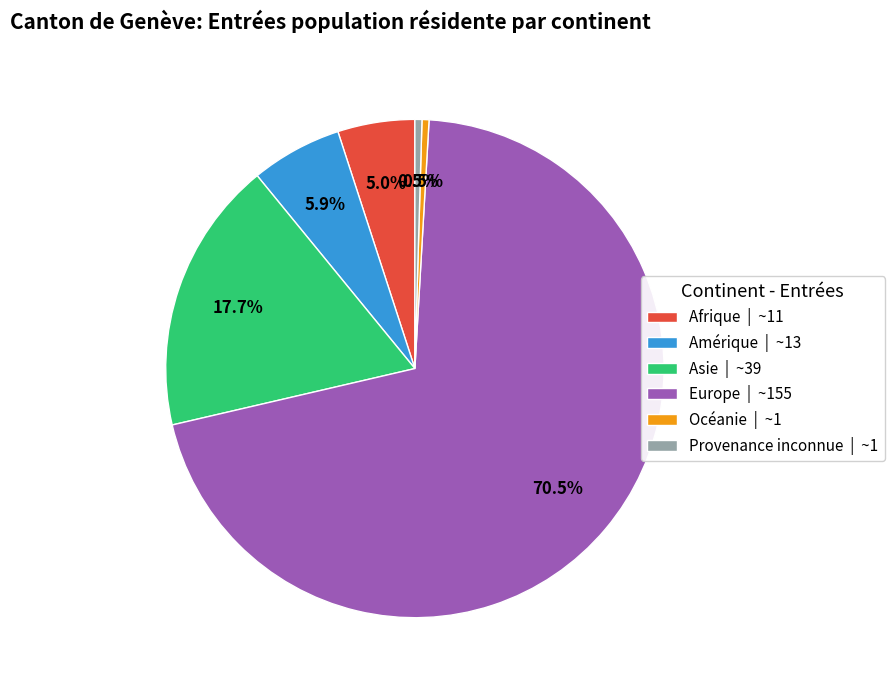

How many slices are in this pie chart?

6